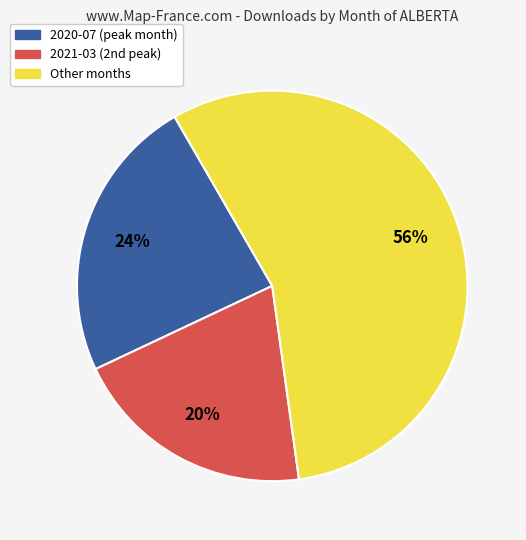

How many slices are in this pie chart?

3